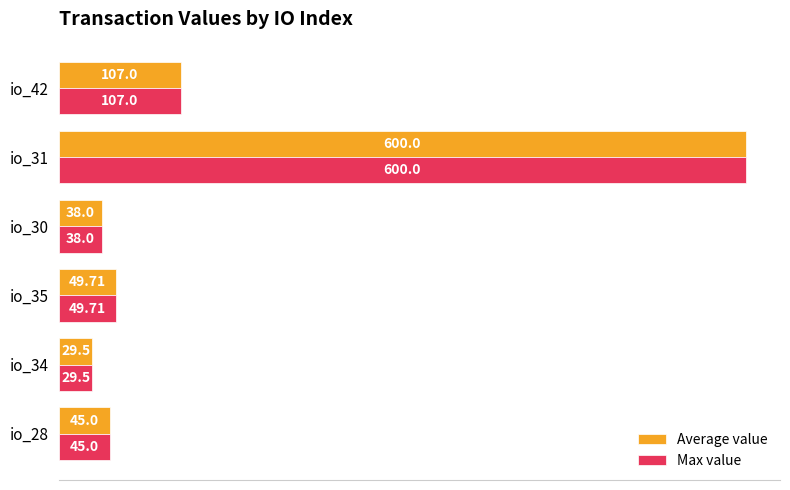

At which category is the sum across all series the highest?

io_31